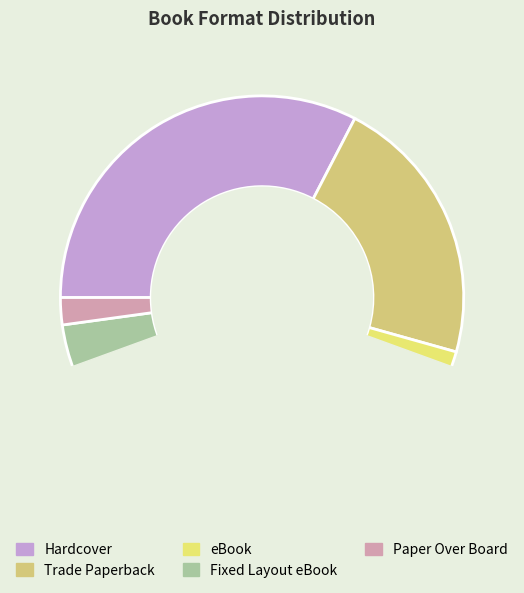

The Hardcover slice represents 33% of the pie. True or false?

True